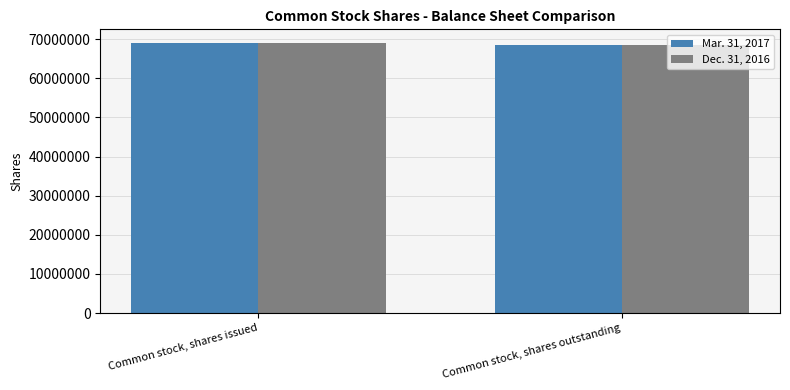

How many data points in Mar. 31, 2017 are less than 69089665?

1